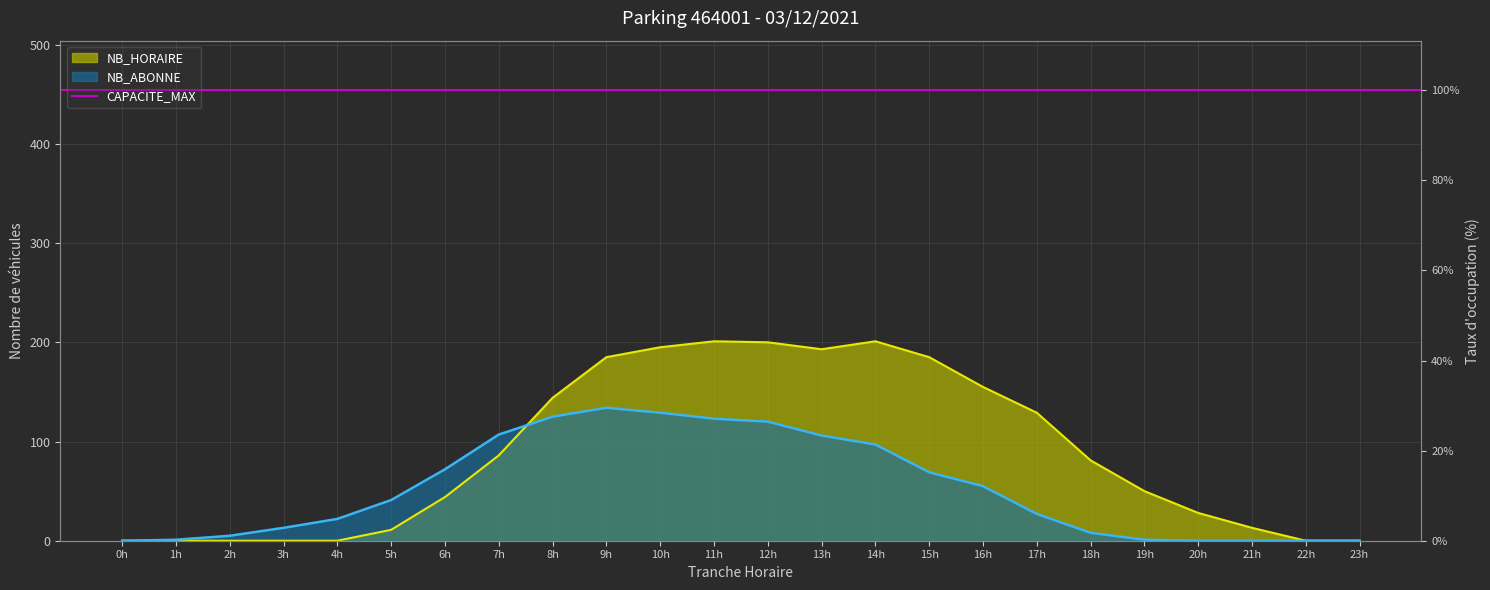

Which series changed the most between 1h and 13h?

NB_HORAIRE